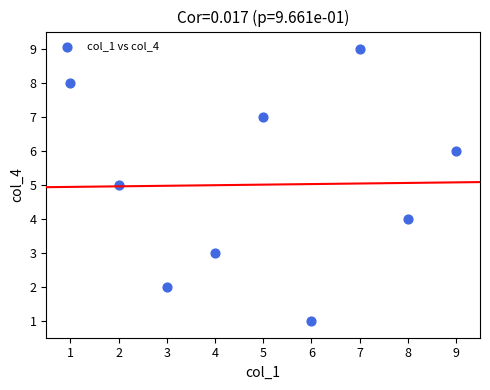

What is the range of X values (max minus min)?

8